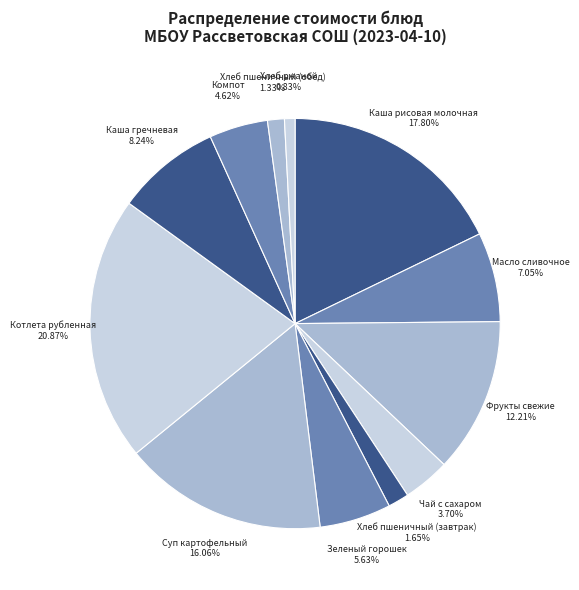

Combined, do Масло сливочное and Каша рисовая молочная account for over 50%?

No